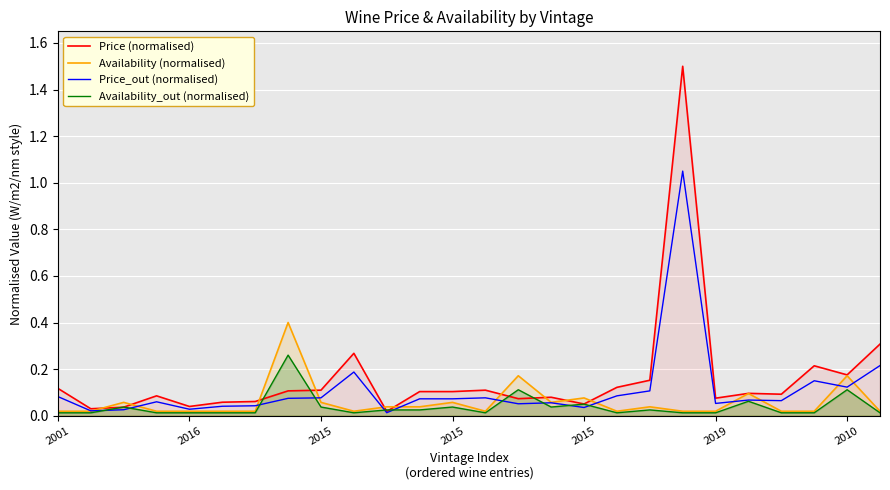

True or false: Availability (normalised) and Availability_out (normalised) intersect in this chart.

False